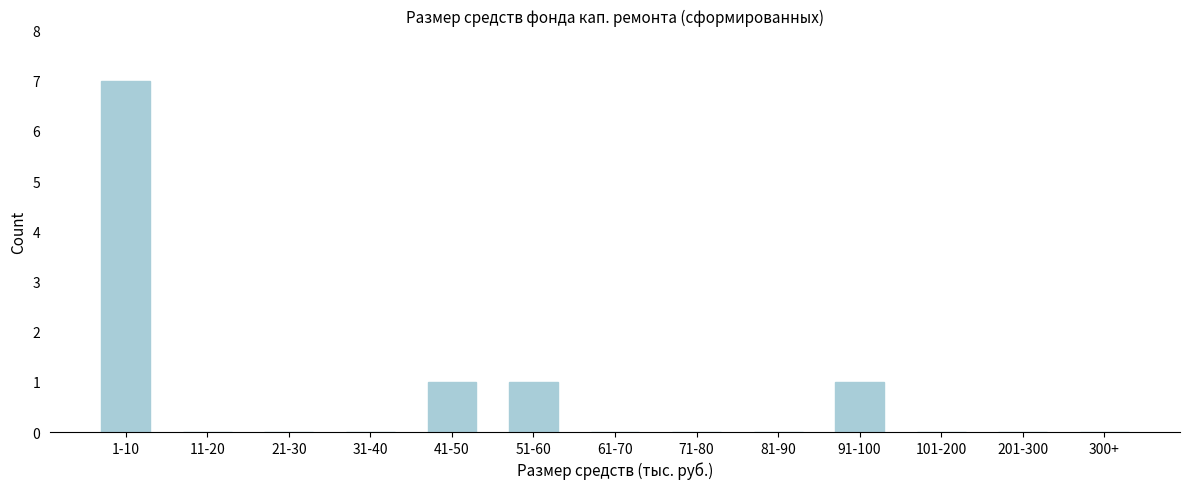

Reading left to right, transcribe all the data shown in this chart.

1-10=7	11-20=0	21-30=0	31-40=0	41-50=1	51-60=1	61-70=0	71-80=0	81-90=0	91-100=1	101-200=0	201-300=0	300+=0